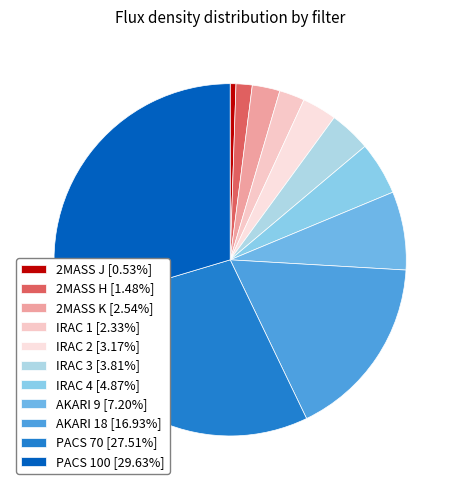

True or false: IRAC 3 accounts for 4% of the total.

True